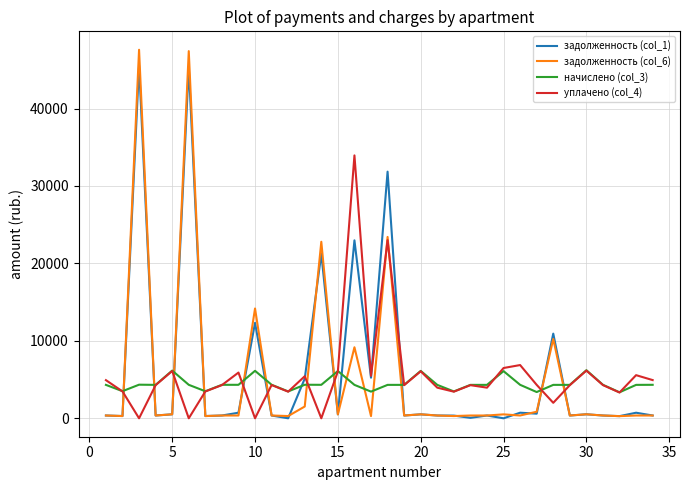

What is the minimum value for начислено (col_3)?

3356.6